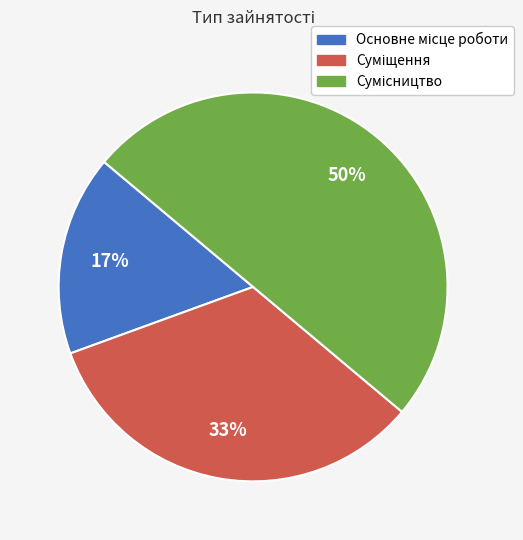

To the nearest percent, what is the average slice percentage?

33%